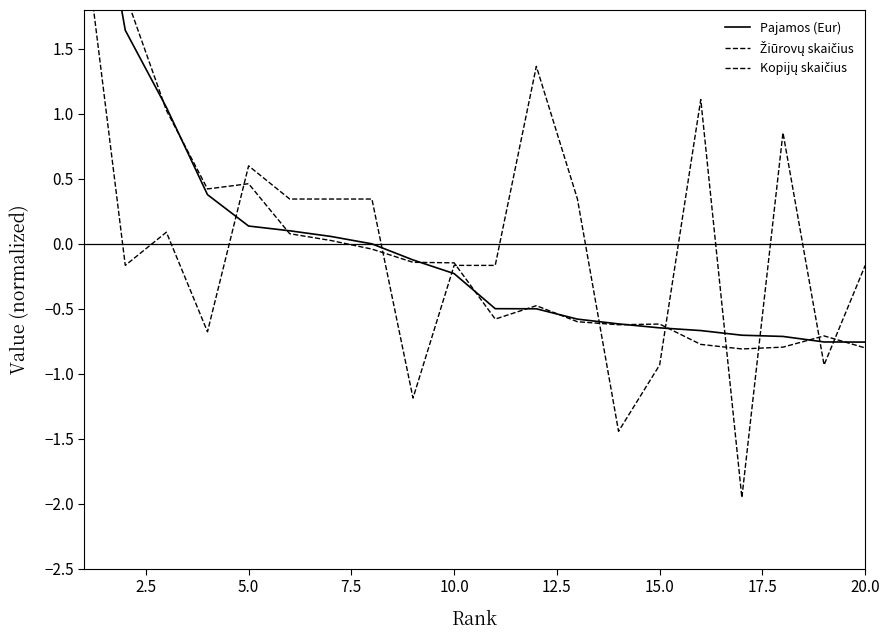

What is the value of the Žiūrovų skaičius point at the 3rd from the left?

1.0